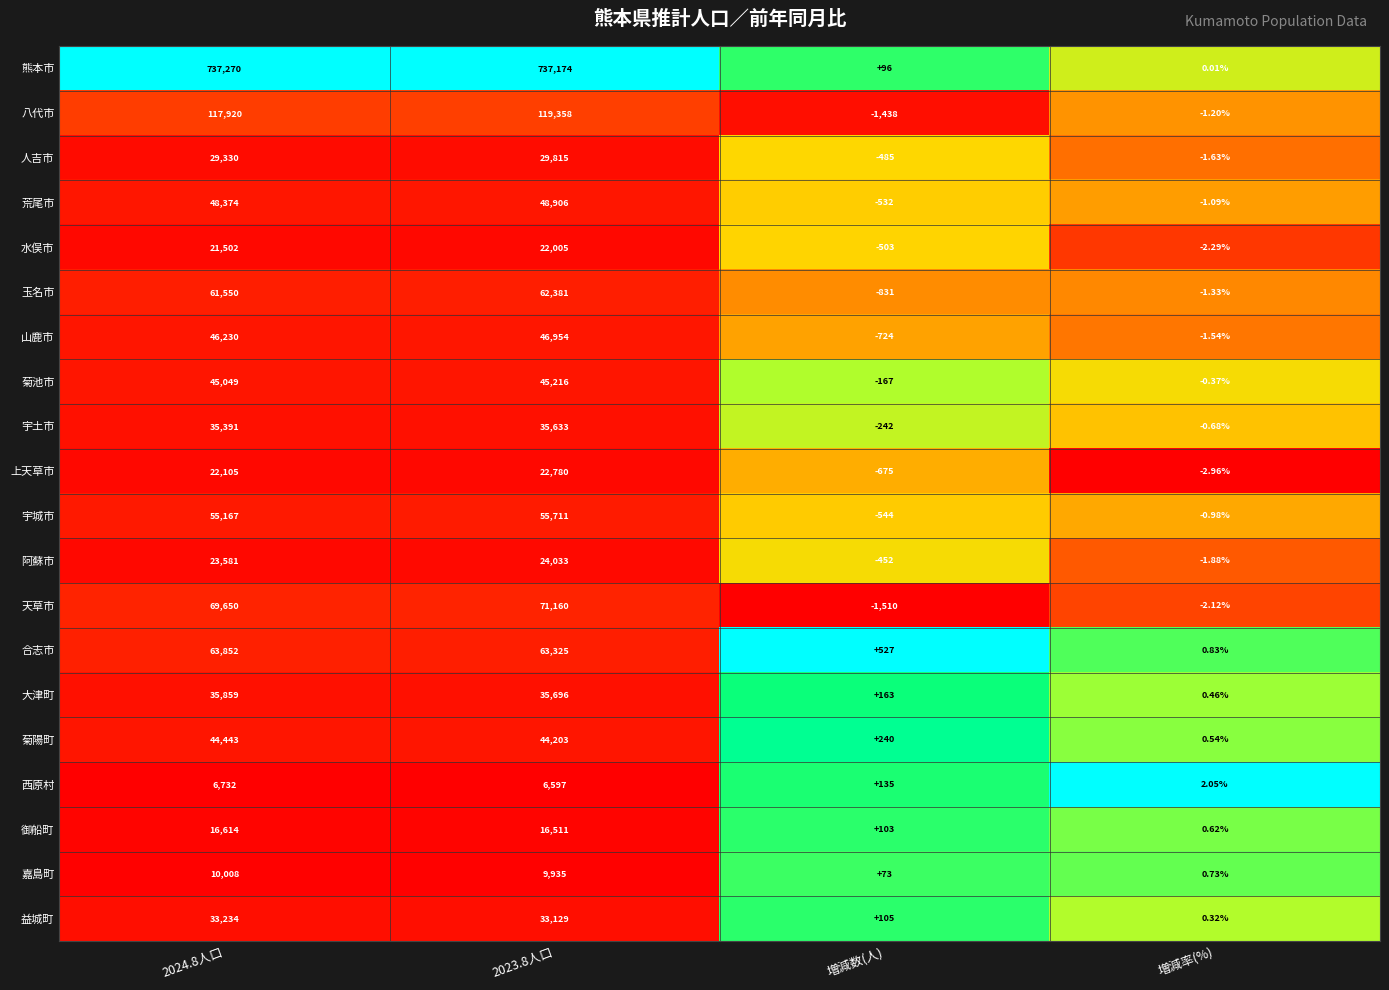

At which category is the sum across all series the highest?

2023.8人口